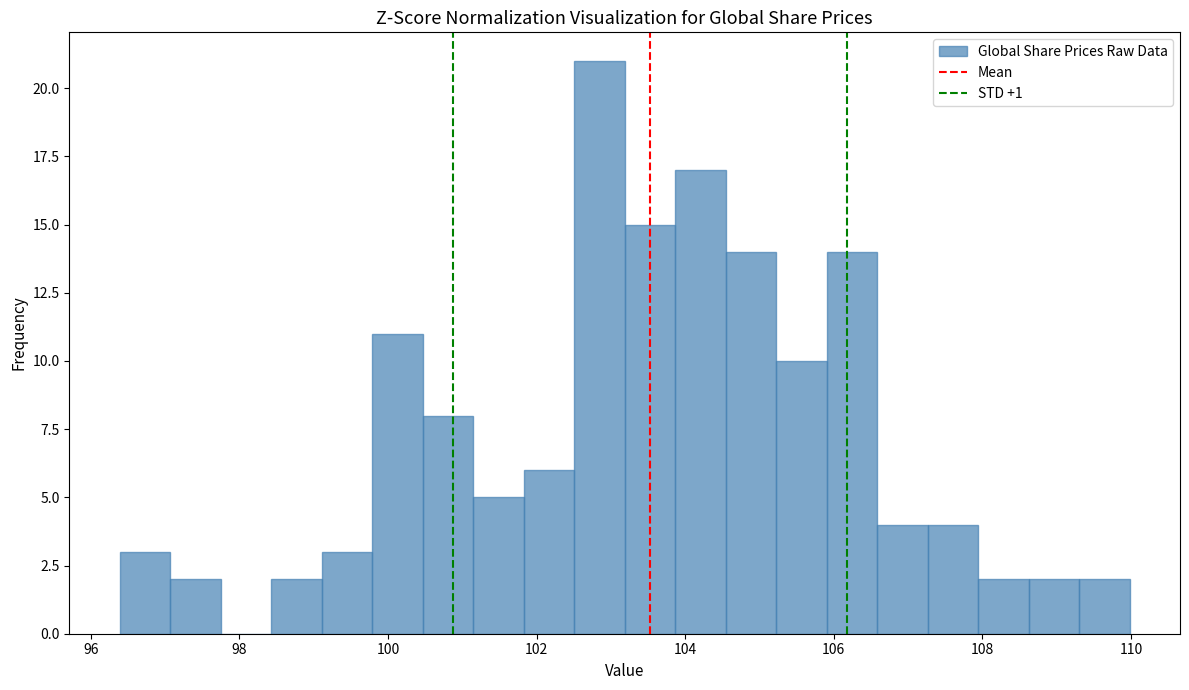

Read against the x-axis, roughly where is the centre of the tallest bar?

102.8